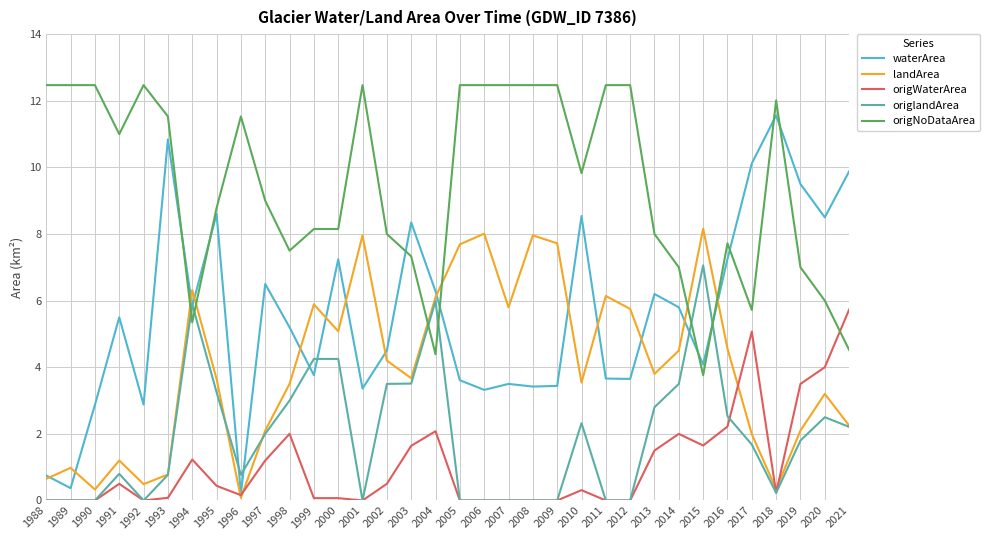

At how many categories does at least one series exceed 2?

34